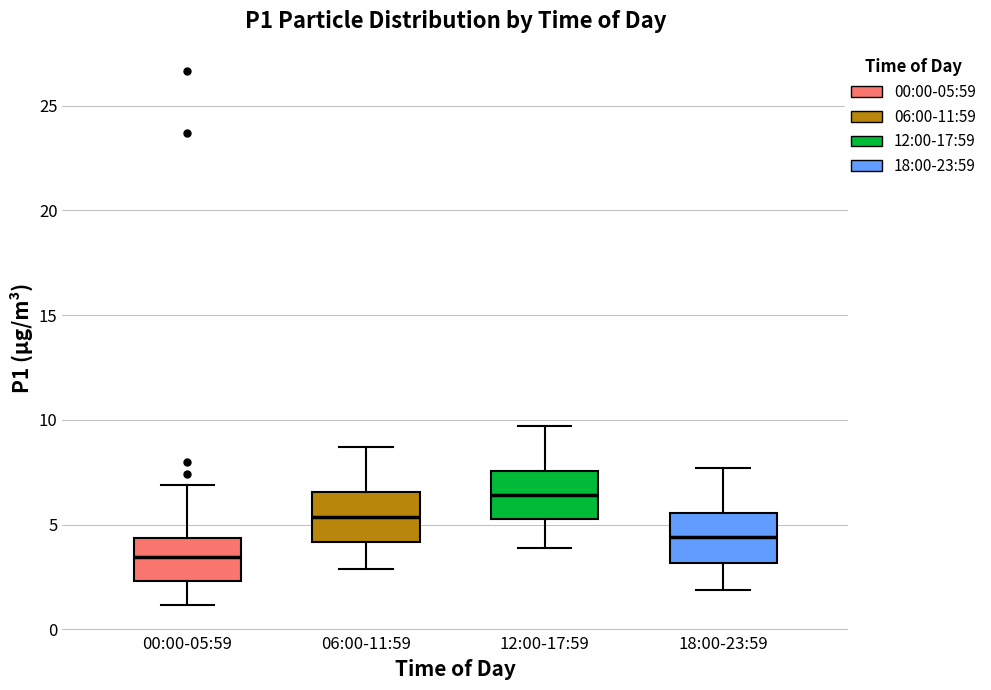

Where is the upper edge of the box for 00:00-05:59 on the y-axis? The values are not printed on the chart, so give them approximately, as read against the axis.

4.5